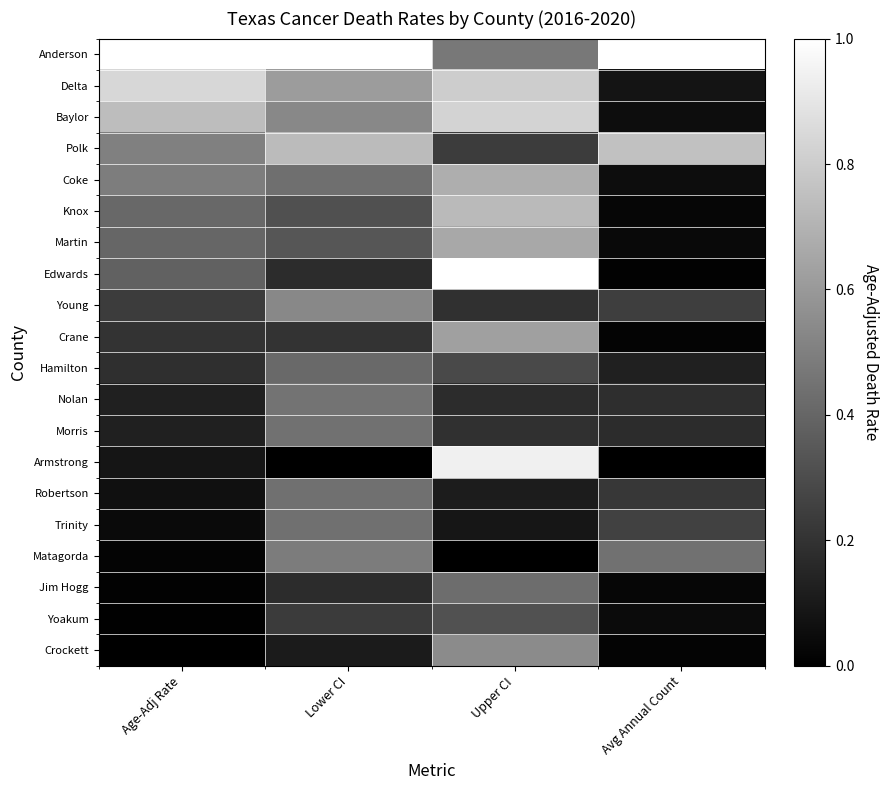

Rank the series at Lower CI from highest to lowest value.

Anderson, Polk, Delta, Baylor, Young, Matagorda, Nolan, Morris, Trinity, Robertson, Coke, Hamilton, Martin, Knox, Yoakum, Crane, Jim Hogg, Edwards, Crockett, Armstrong